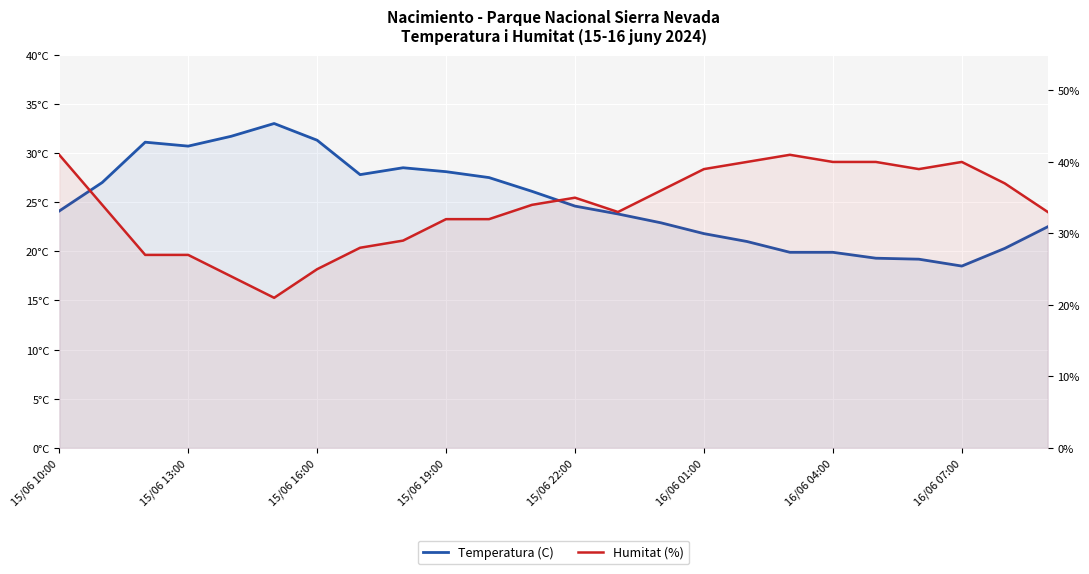

Which series has the largest total across all categories?

Humitat (%)